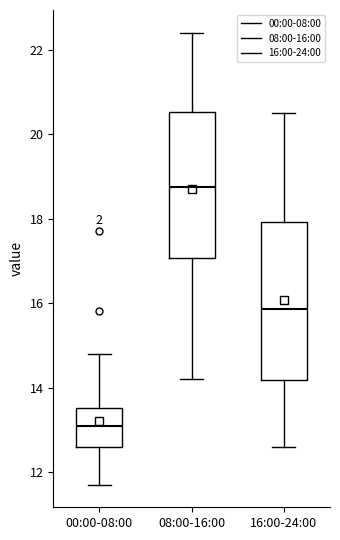

Reading left to right, read every box against the y-axis: the position of its median line, the range the box covers, and the ends of its whiskers. The values are not printed on the chart, so give them approximately, as read against the axis.

00:00-08:00: median 13.2, box 12.6 to 13.6, whiskers 11.8 to 14.8
08:00-16:00: median 18.8, box 17.0 to 20.6, whiskers 14.2 to 22.4
16:00-24:00: median 15.8, box 14.2 to 18.0, whiskers 12.6 to 20.6